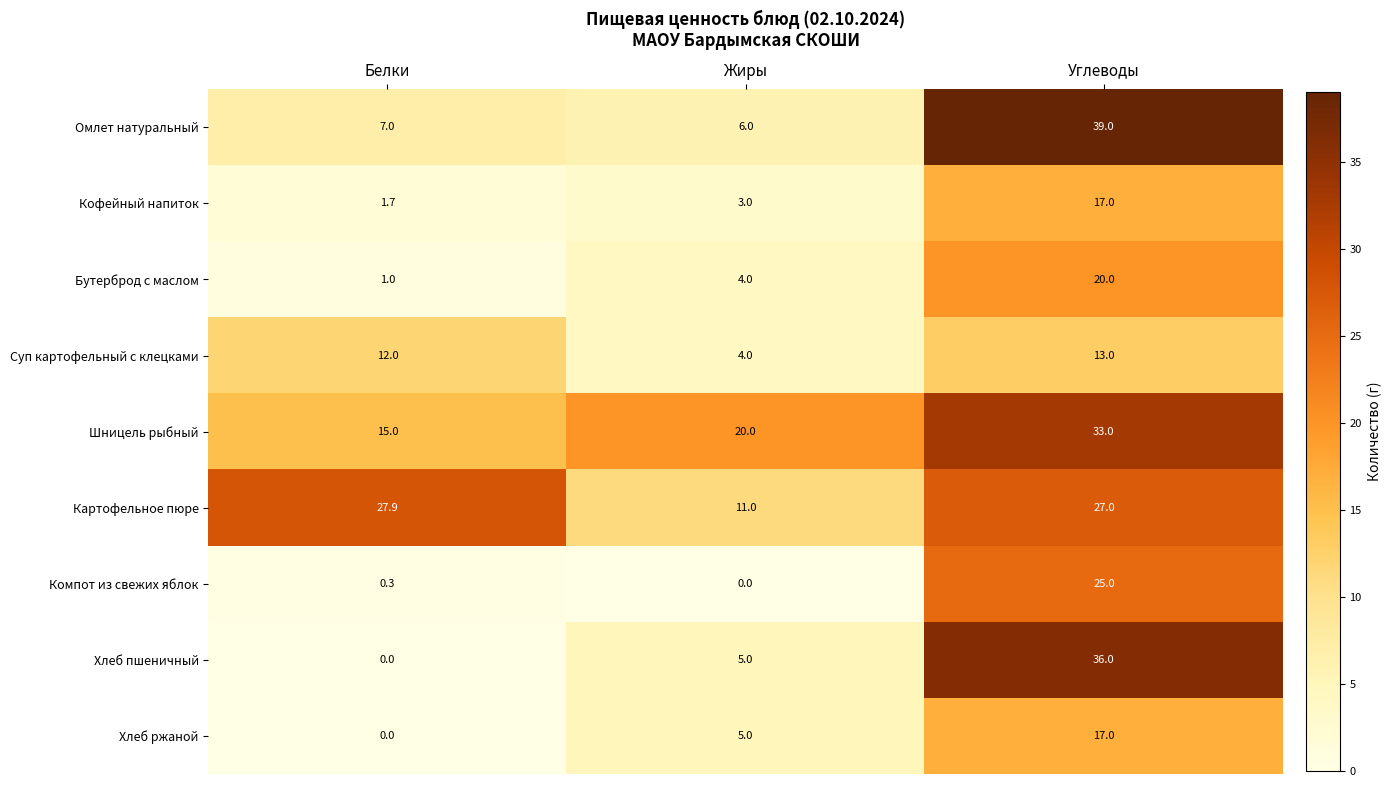

At which category is the sum across all series the highest?

Углеводы